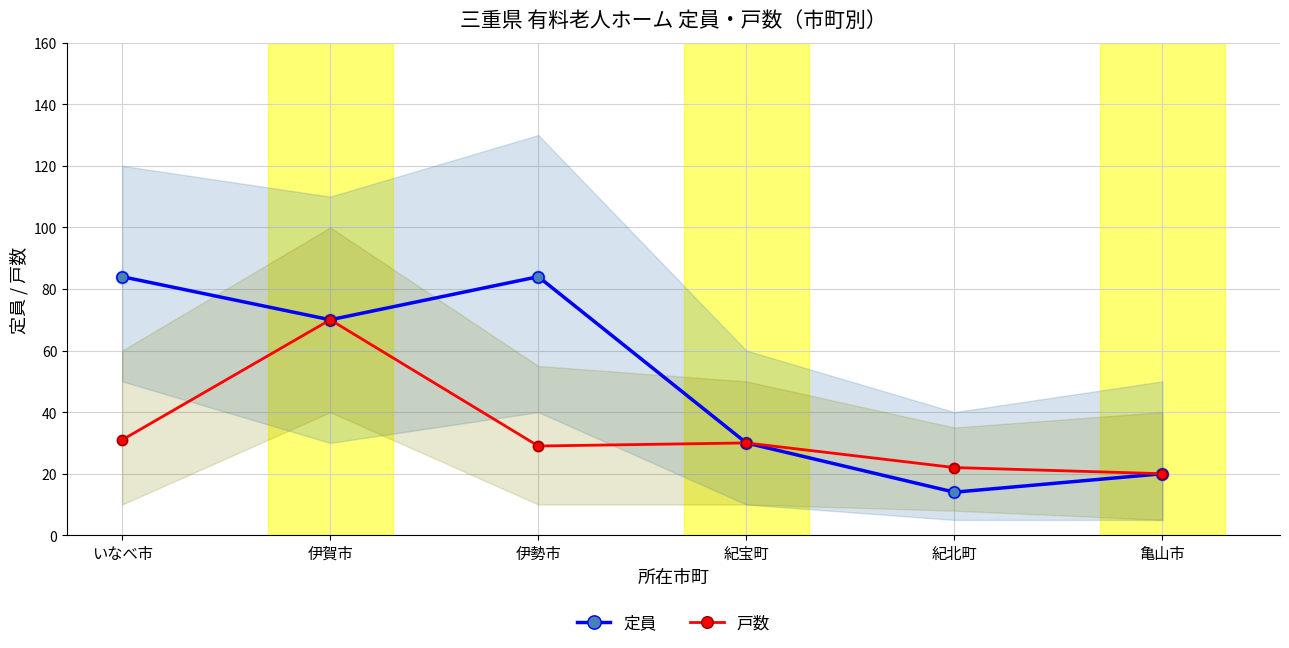

What are all the series names shown in the legend?

定員, 戸数